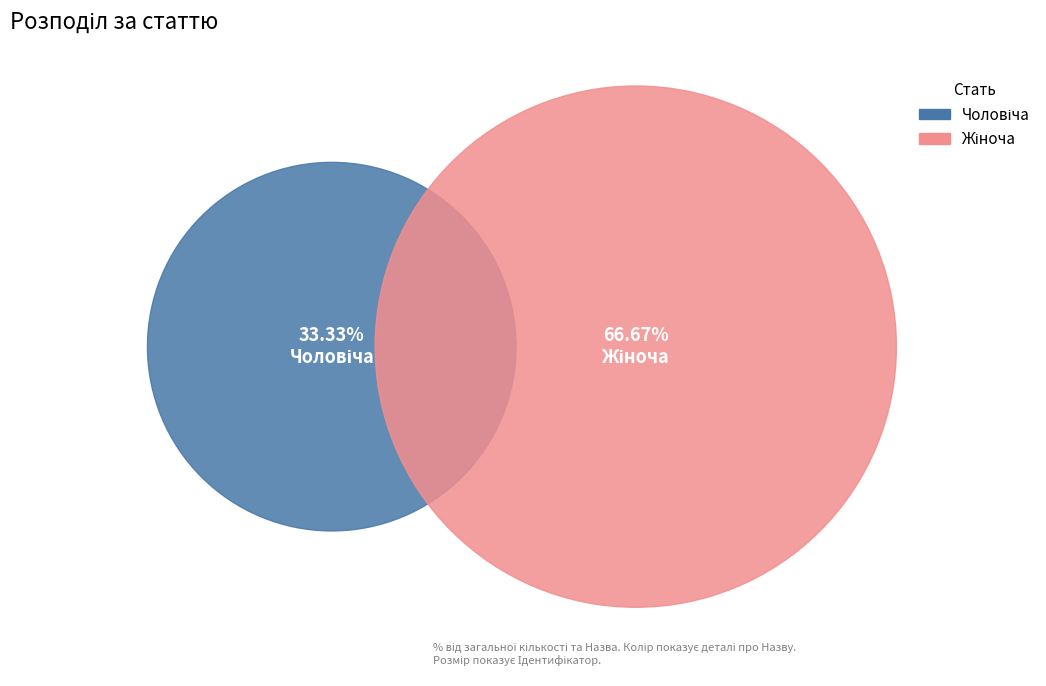

How many segments does this pie chart have?

2